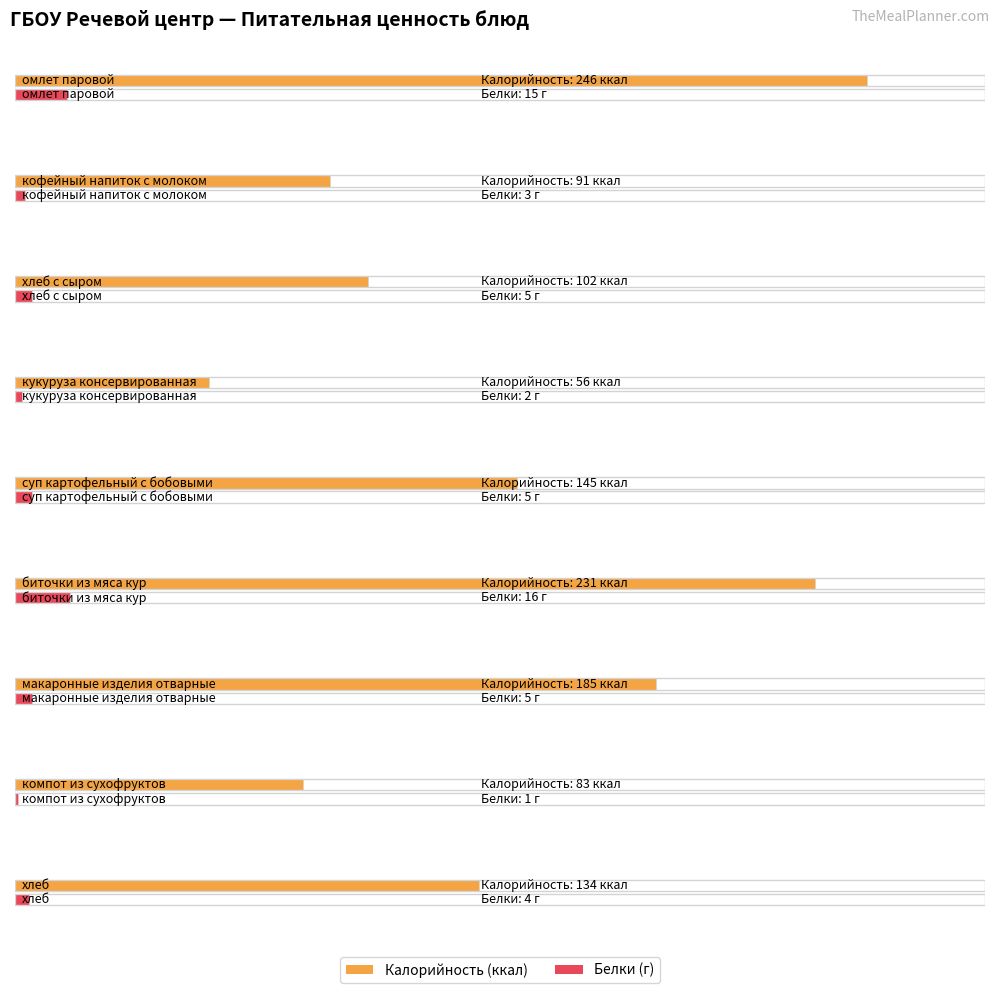

What is the smallest value displayed?

1